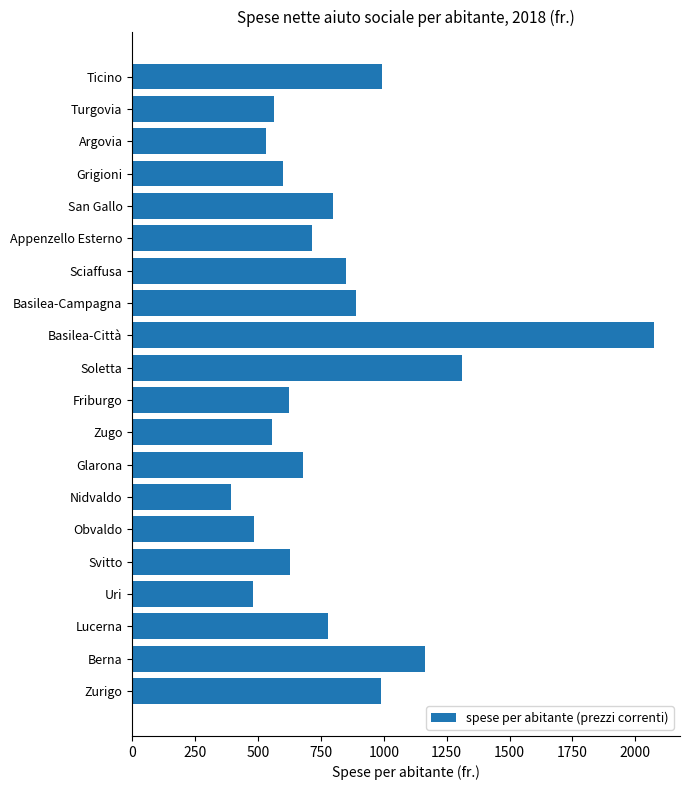

What is the average value?

805